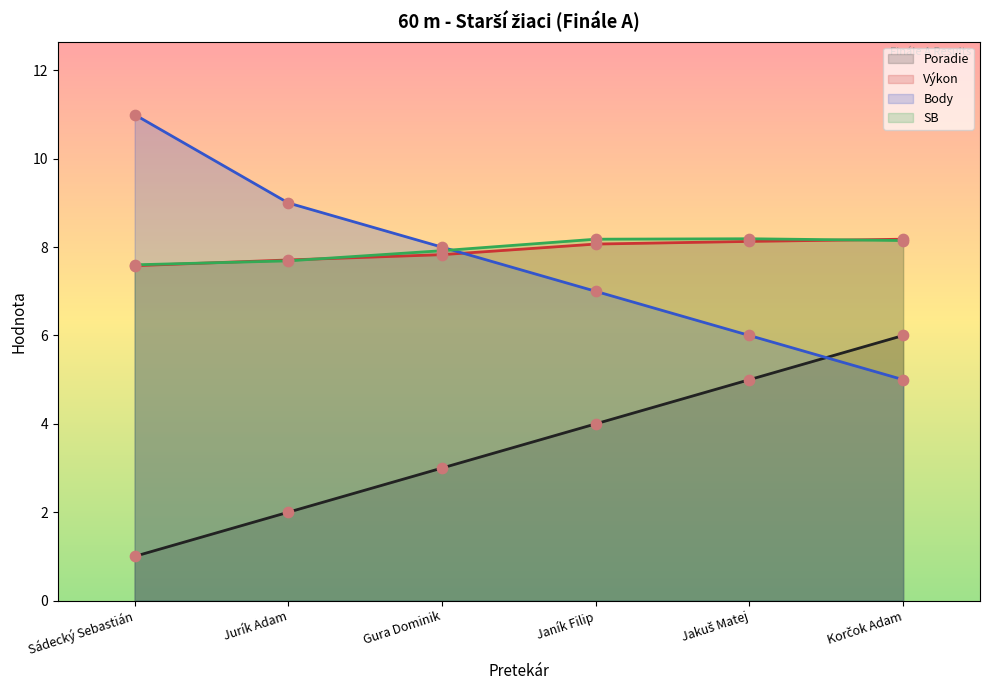

Is the value of Body at Jakuš Matej greater than the value of SB at Jakuš Matej?

No